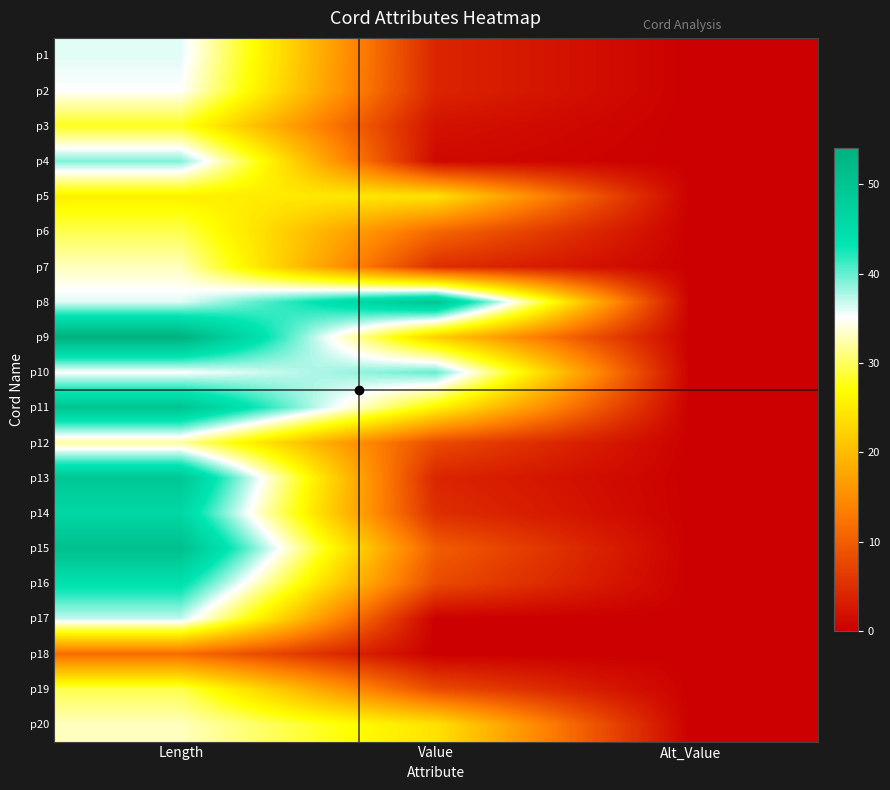

At Length, list the series in order from smallest to largest.

p18, p5, p3, p6, p19, p12, p7, p20, p2, p10, p1, p8, p17, p4, p16, p14, p13, p11, p15, p9